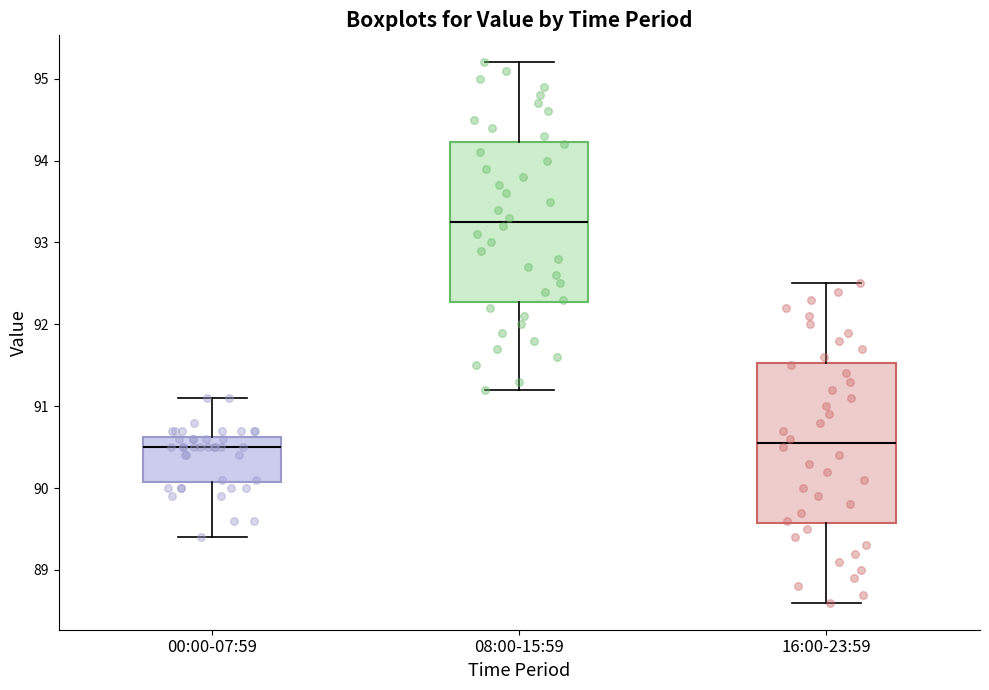

Where is the lower edge of the box for 00:00-07:59 on the y-axis? The values are not printed on the chart, so give them approximately, as read against the axis.

90.1